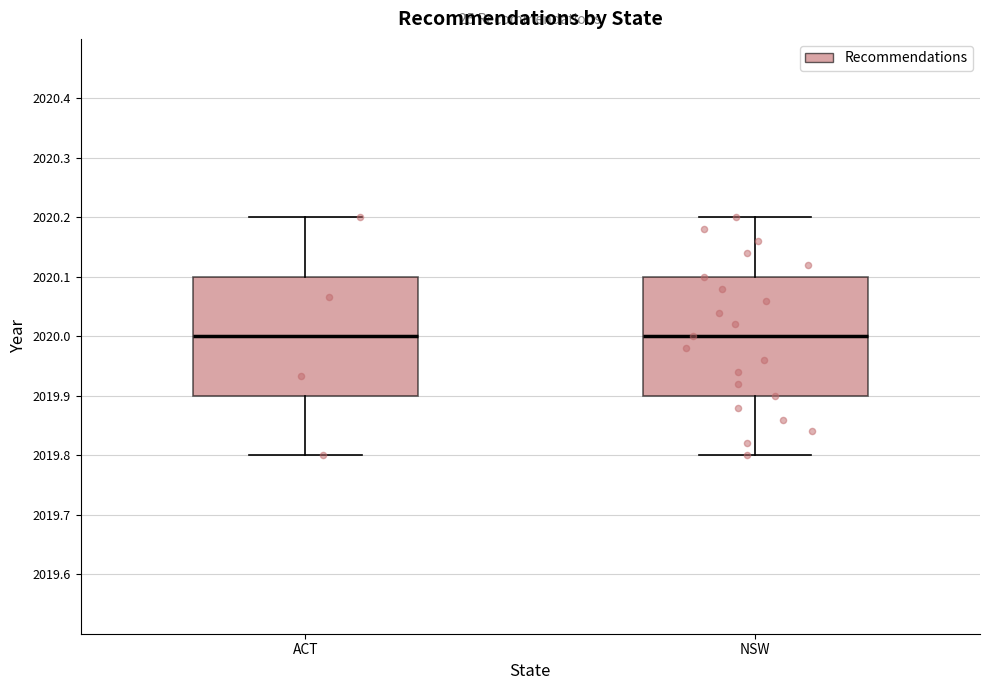

Reading left to right, read every box against the y-axis: the position of its median line, the range the box covers, and the ends of its whiskers. The values are not printed on the chart, so give them approximately, as read against the axis.

ACT: median 2020.0, box 2019.9 to 2020.1, whiskers 2019.8 to 2020.2
NSW: median 2020.0, box 2019.9 to 2020.1, whiskers 2019.8 to 2020.2